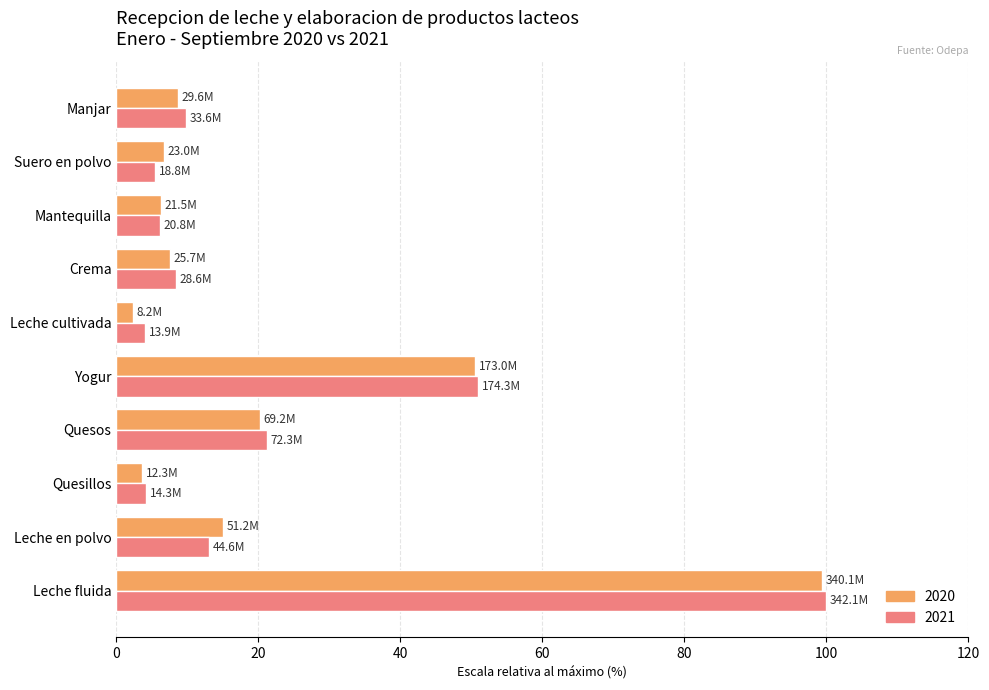

What is the smallest value displayed?

2.4